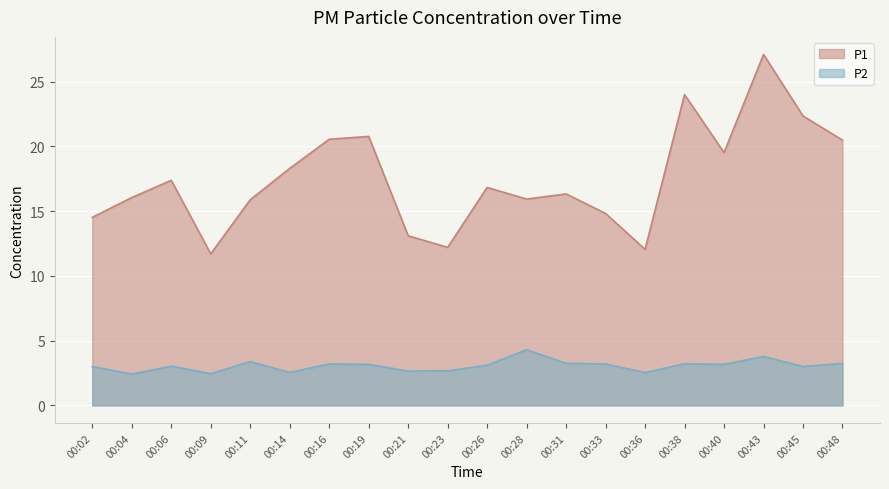

Reading left to right, list all the values displayed in this chart.

P1: 14.5	16.1	17.4	11.7	15.9	18.3	20.6	20.8	13.1	12.2	16.8	15.9	16.3	14.8	12.1	24.0	19.5	27.1	22.4	20.5
P2: 3.0	2.4	3.0	2.5	3.4	2.5	3.2	3.2	2.6	2.7	3.1	4.3	3.2	3.2	2.5	3.2	3.2	3.8	3.0	3.2